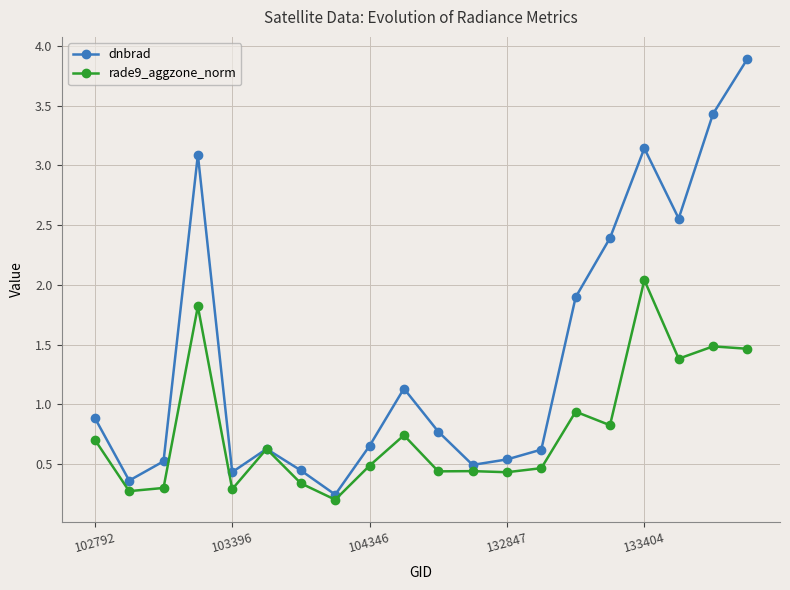

In dnbrad, how many points are higher than both neighbors (excluding endpoints)?

4